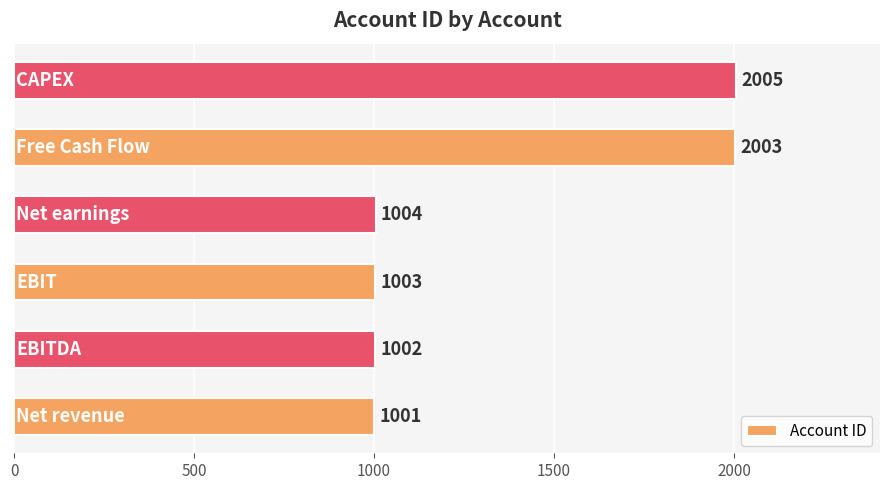

Count the number of data series in this chart.

1